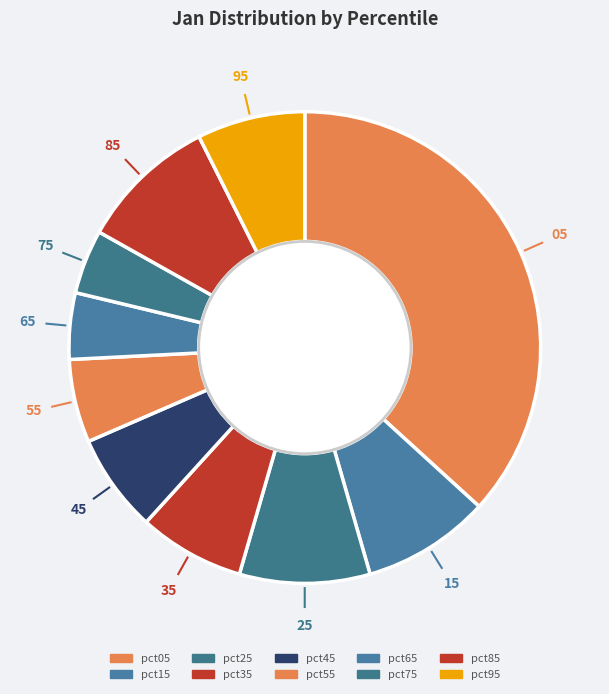

What percentage is the pct05 slice, to the nearest percent?

37%